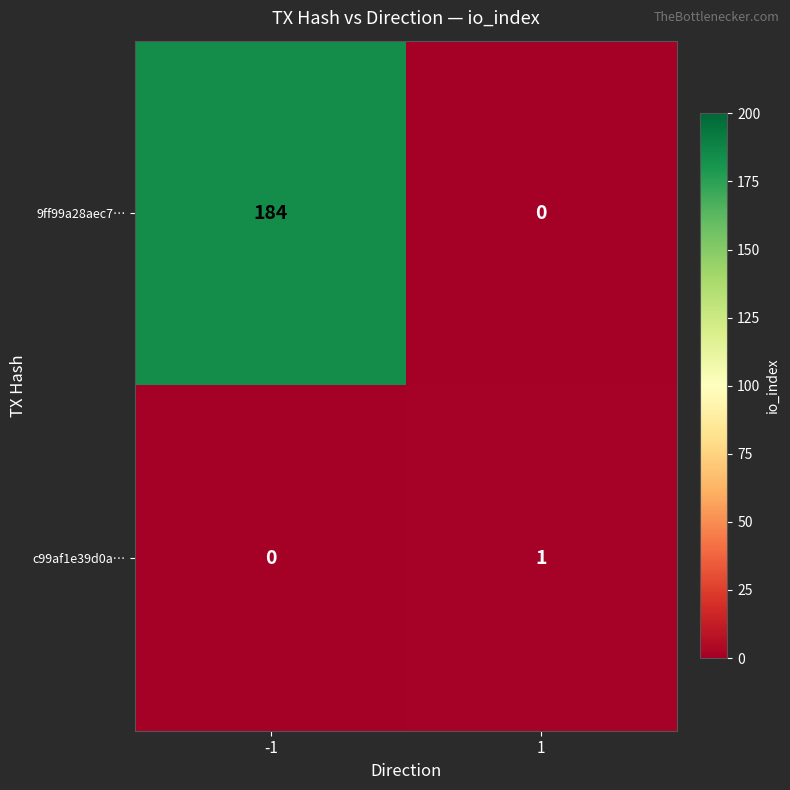

Reading right to left, transcribe all the data shown in this chart.

9ff99a28aec7…: 1=0	-1=184
c99af1e39d0a…: 1=1	-1=0